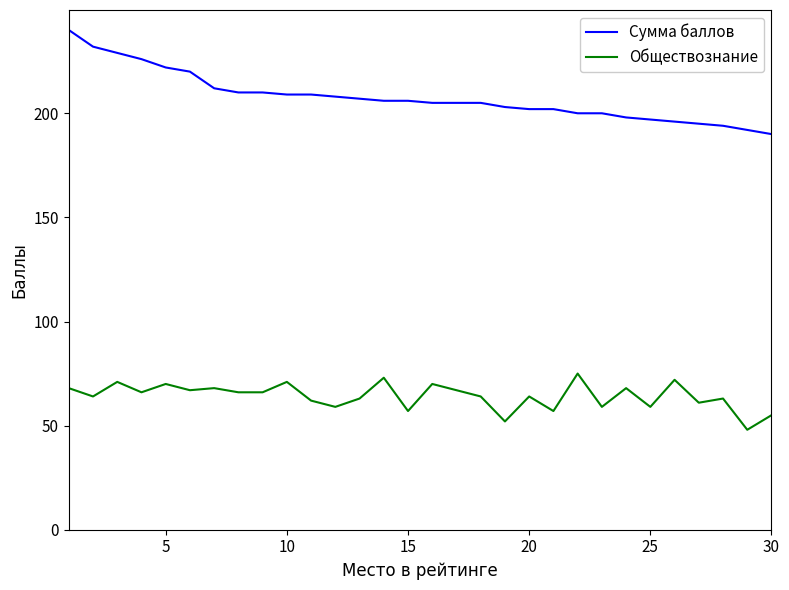

Which series has the largest range (max minus min)?

Сумма баллов